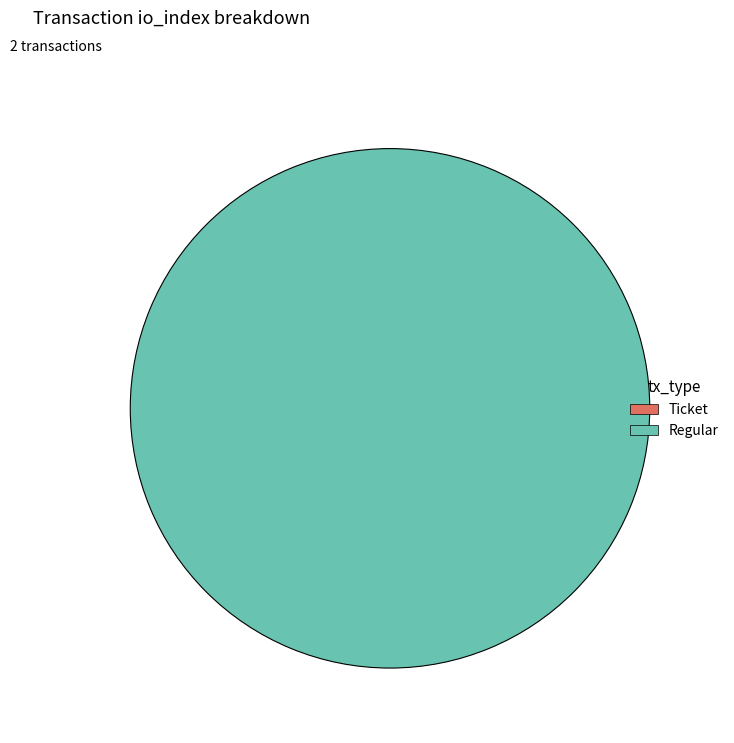

What is the largest slice in the pie chart?

Regular (io_index=7)